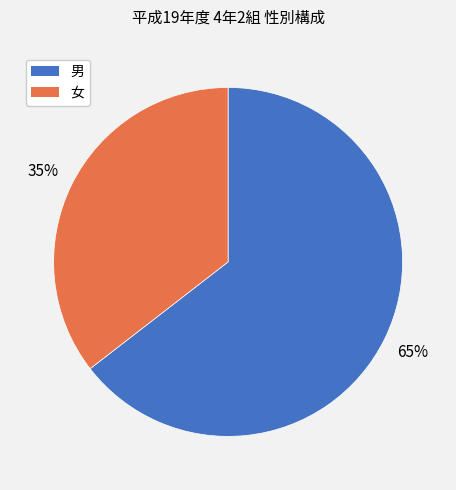

True or false: 女 accounts for 27% of the total.

False